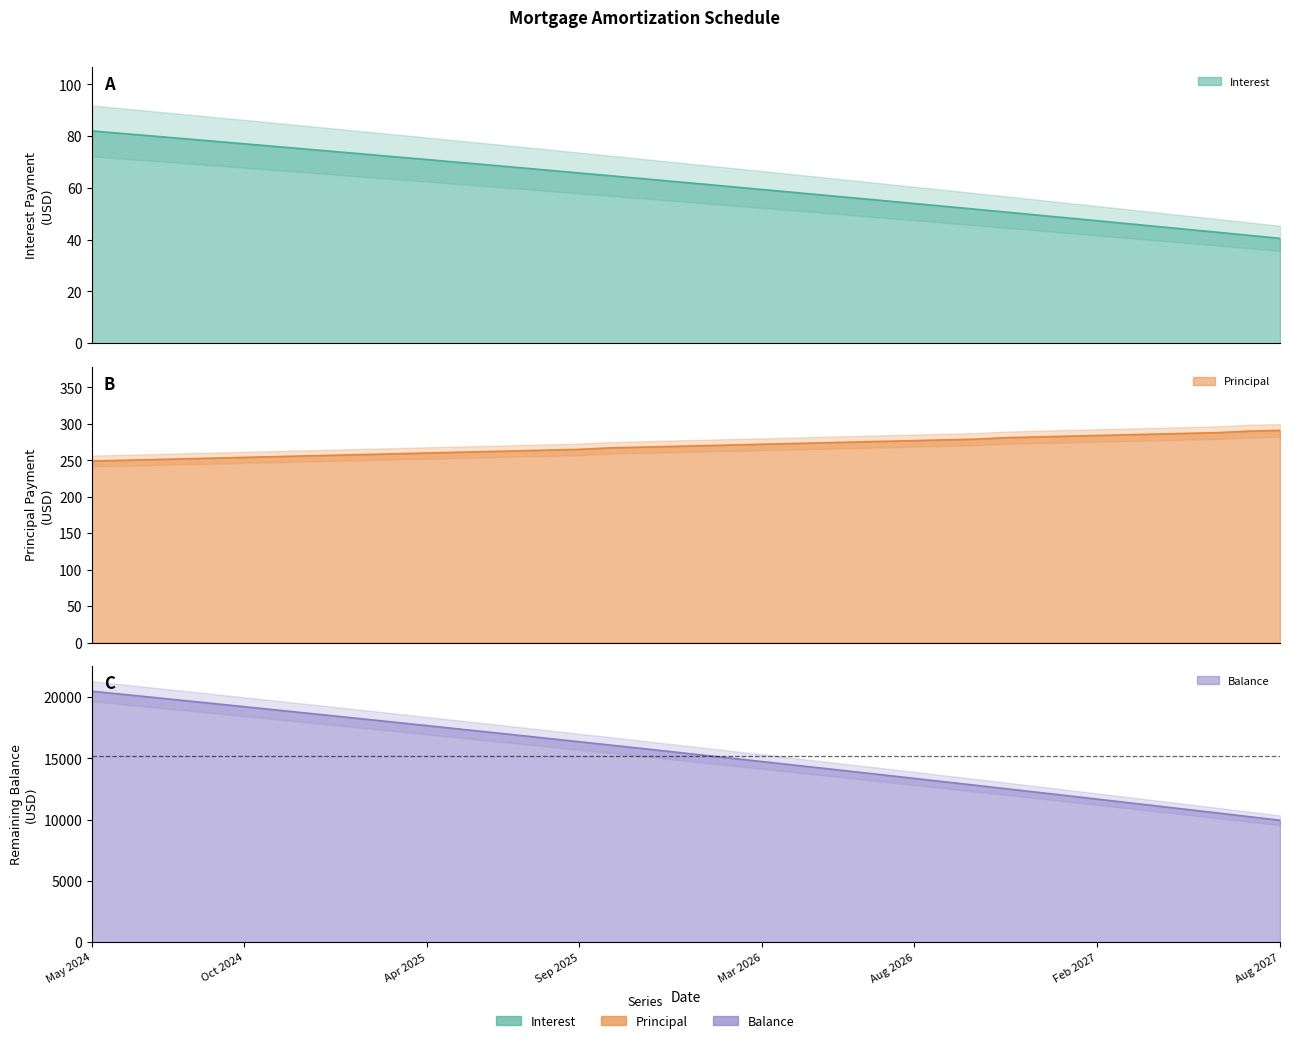

How many data points in Principal are less than 270?

20